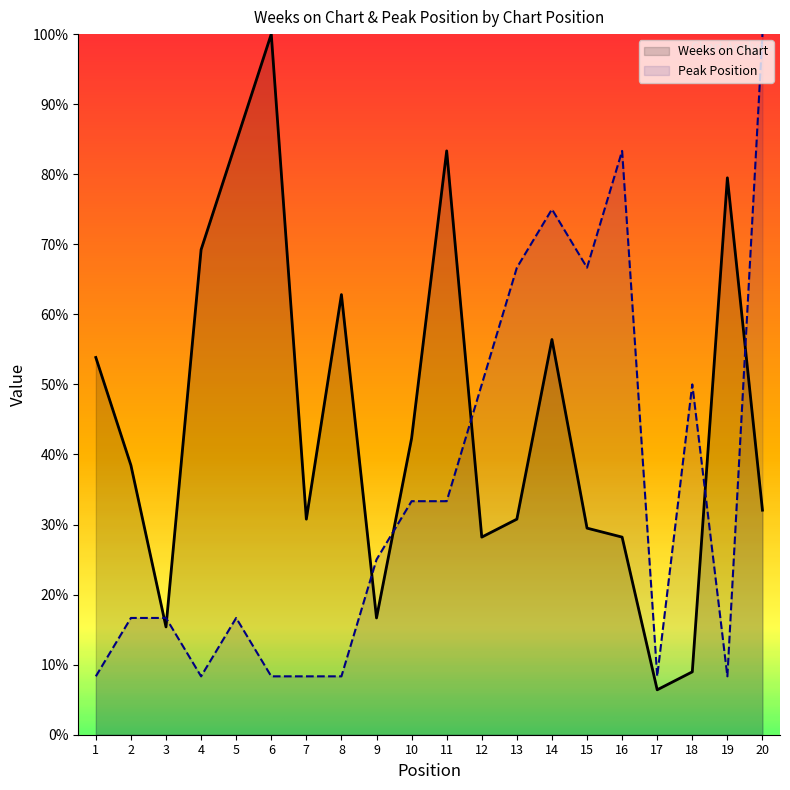

Reading left to right, transcribe all the data shown in this chart.

Weeks on Chart: 53.8	38.5	15.4	69.2	84.6	100.0	30.8	62.8	16.7	42.3	83.3	28.2	30.8	56.4	29.5	28.2	6.4	9.0	79.5	32.1
Peak Position: 8.3	16.7	16.7	8.3	16.7	8.3	8.3	8.3	25.0	33.3	33.3	50.0	66.7	75.0	66.7	83.3	8.3	50.0	8.3	100.0